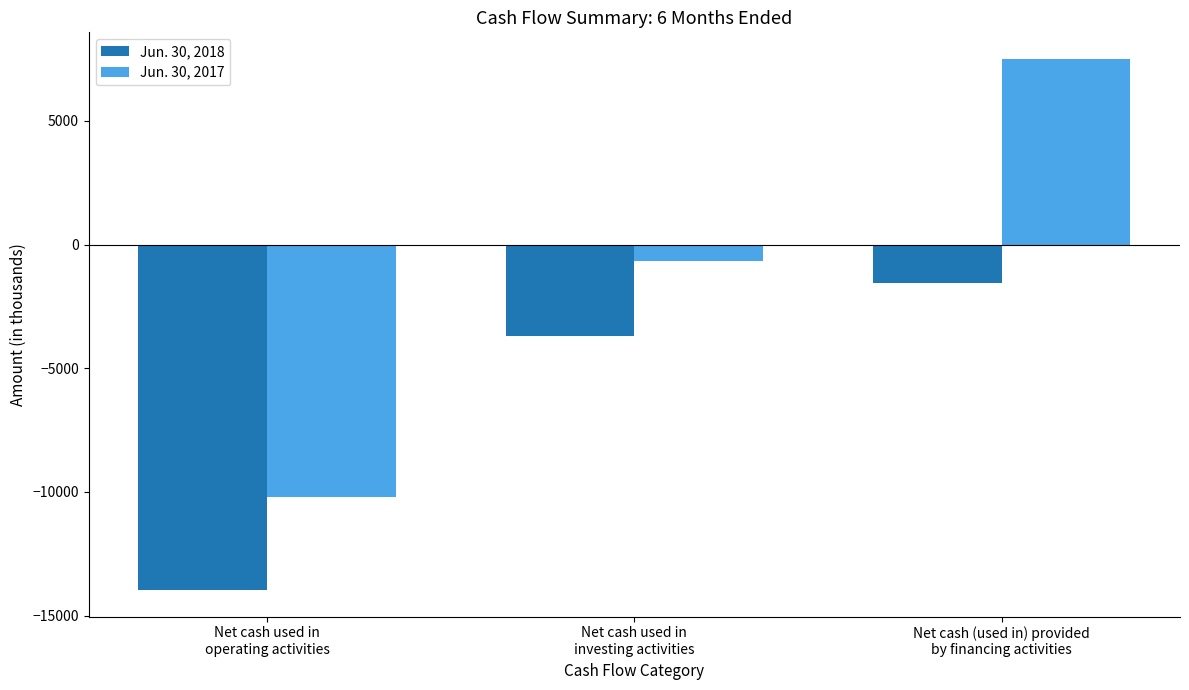

How many bars are there in total?

6